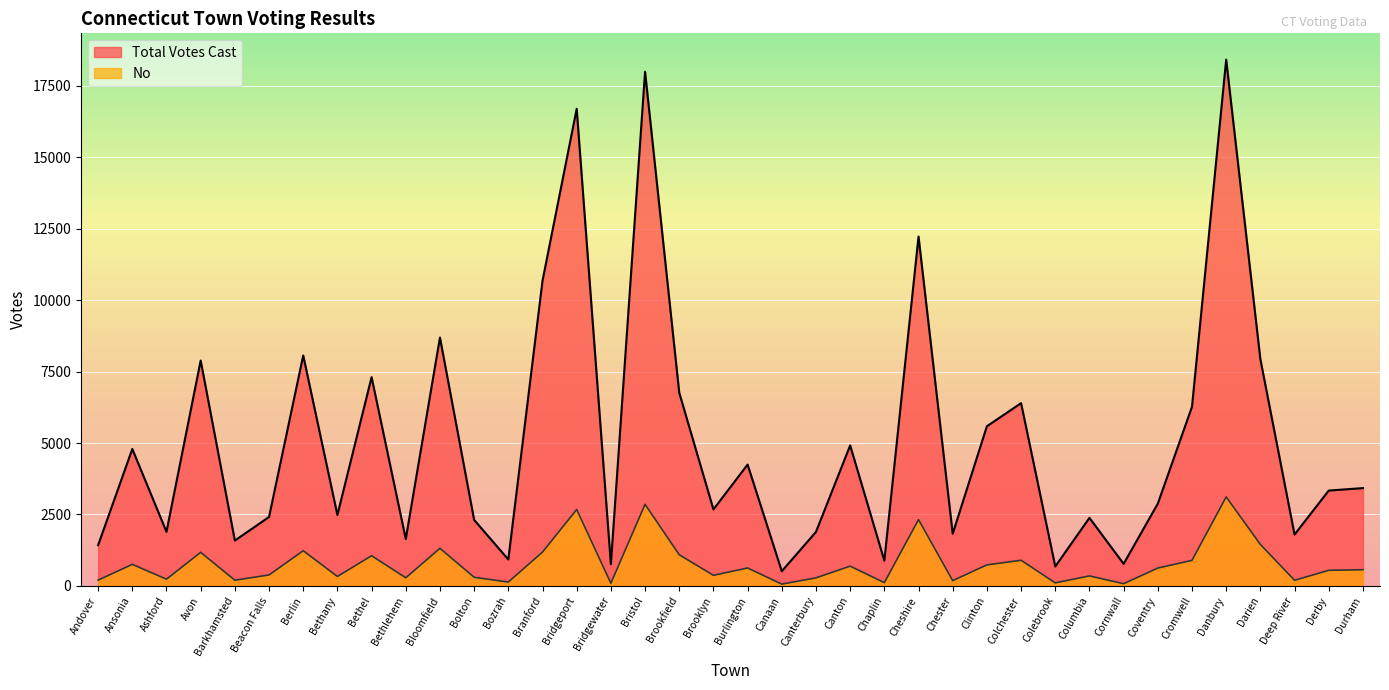

Reading left to right, transcribe all the data shown in this chart.

Total Votes Cast: 1424	4791	1891	7886	1586	2412	8064	2481	7305	1641	8692	2308	923	10678	16695	758	17993	6760	2676	4245	512	1889	4915	882	12225	1825	5586	6395	679	2380	771	2878	6268	18416	7934	1796	3335	3422
No: 202	754	235	1175	199	383	1230	330	1056	284	1315	302	134	1184	2673	93	2854	1090	370	627	62	281	691	114	2320	184	735	897	106	349	77	624	893	3114	1452	196	545	566